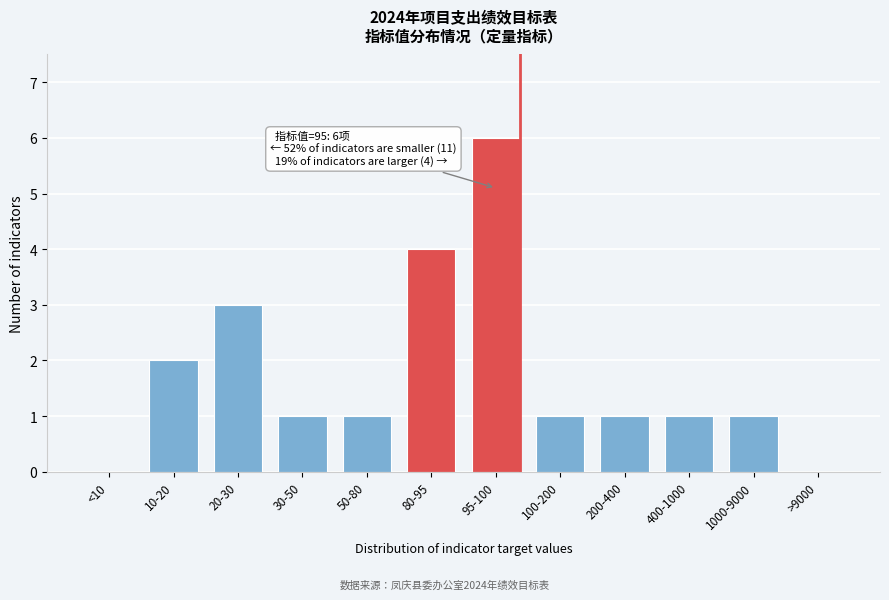

Reading left to right, extract all data points from this chart.

<10=0	10-20=2	20-30=3	30-50=1	50-80=1	80-95=4	95-100=6	100-200=1	200-400=1	400-1000=1	1000-9000=1	>9000=0